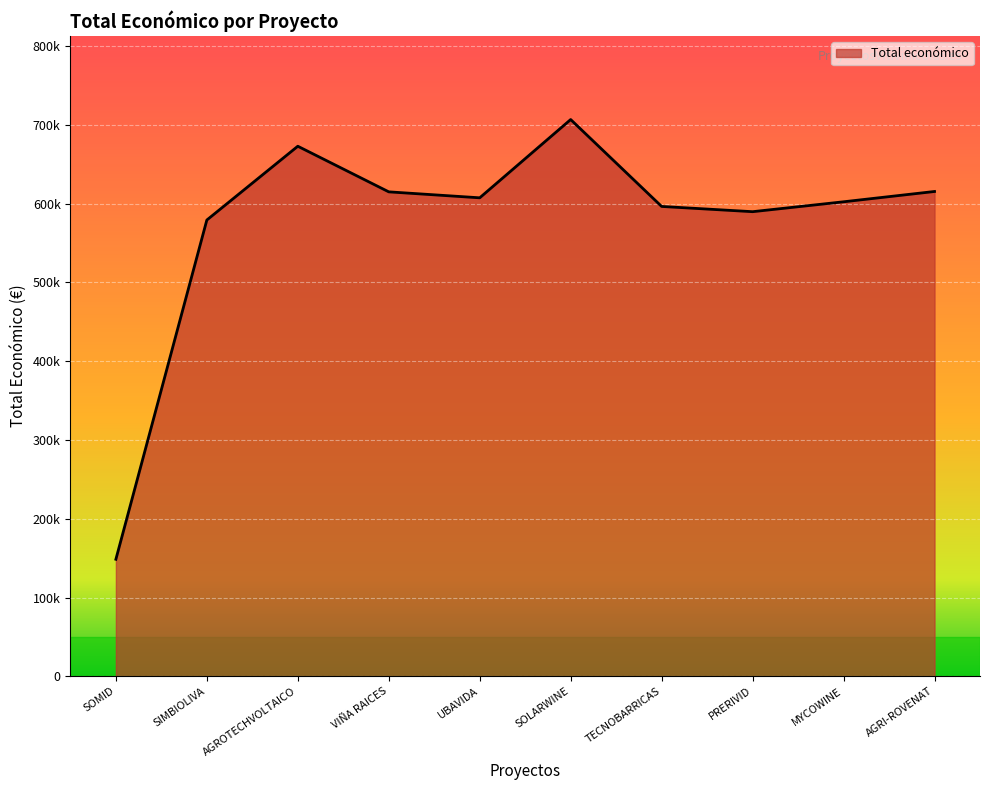

What is the value of the 7th point from the left?

596384.0